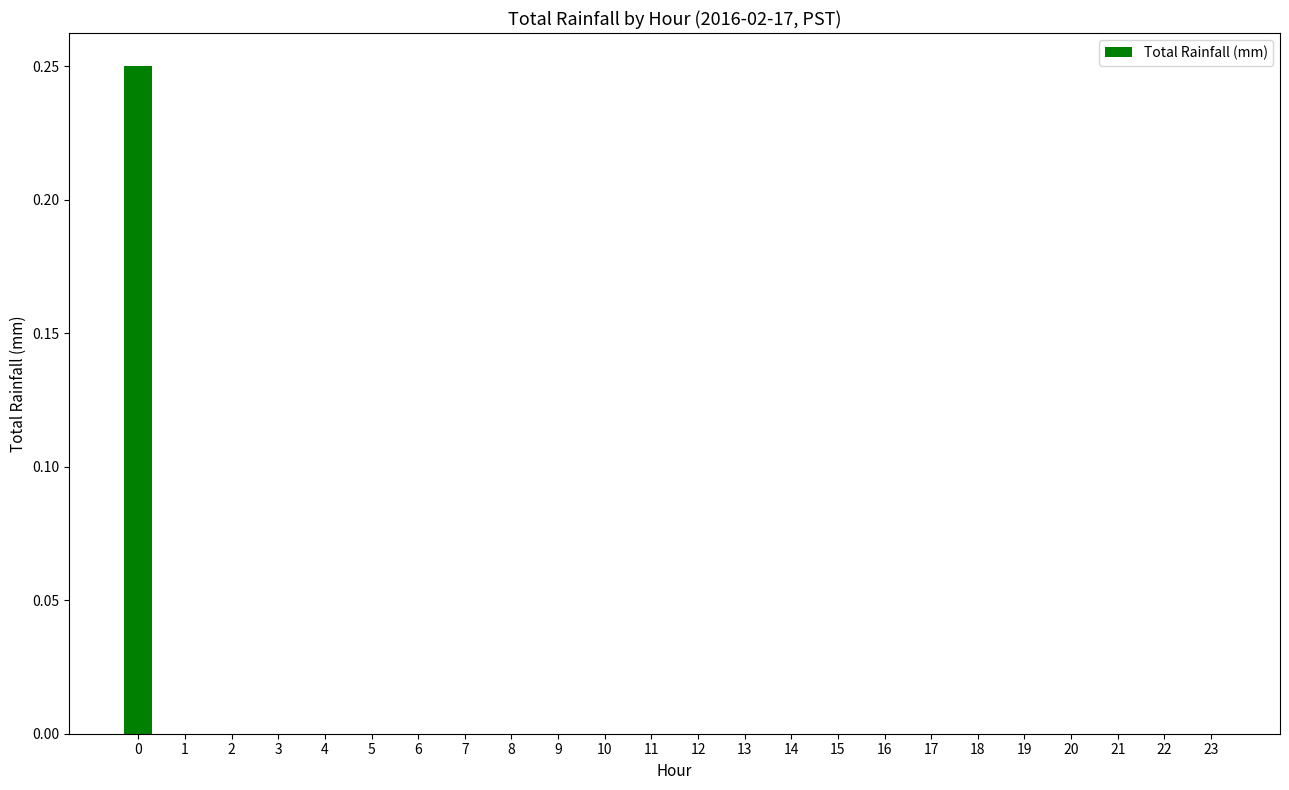

True or false: the data shows 0.0 at 18.

True